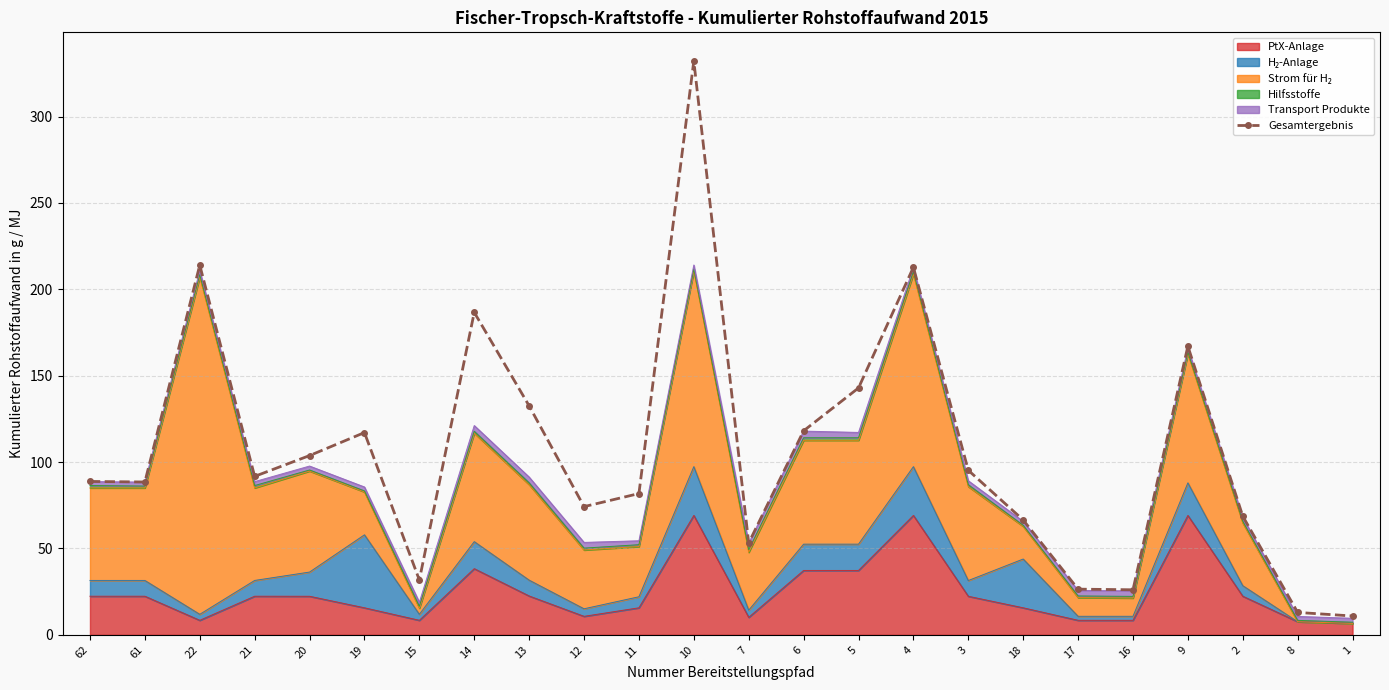

Read the value at 62.

88.8